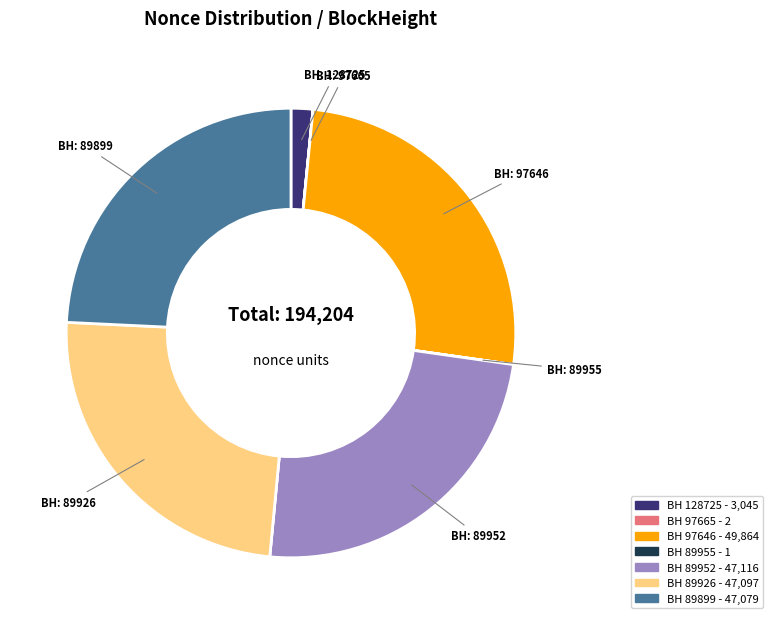

Is there a majority slice in this chart?

No